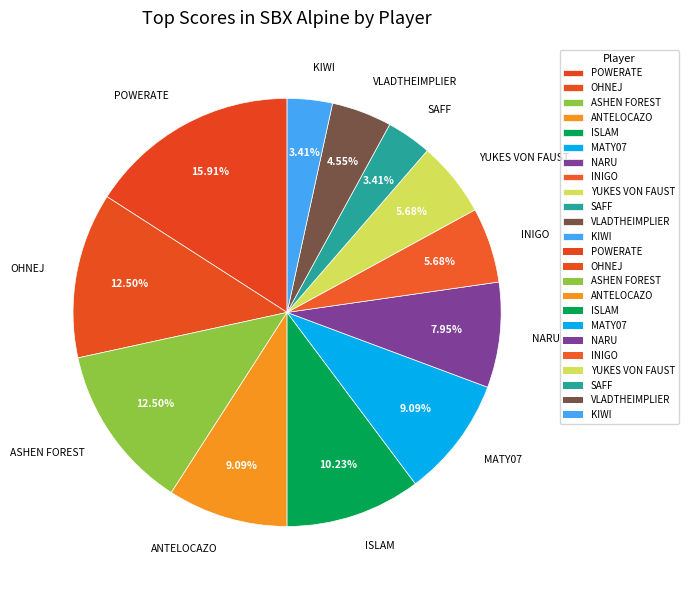

Does any single category account for the majority?

No